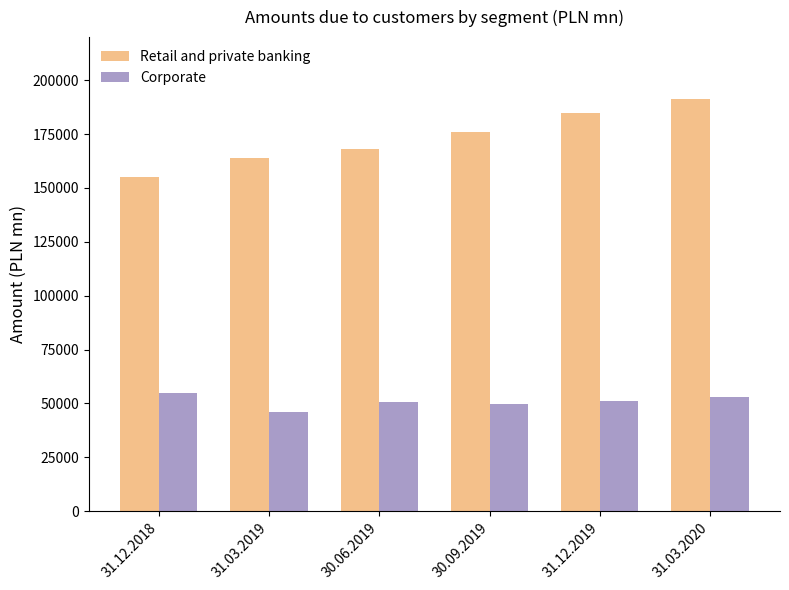

What is the label of the 6th bar from the left?

31.03.2020